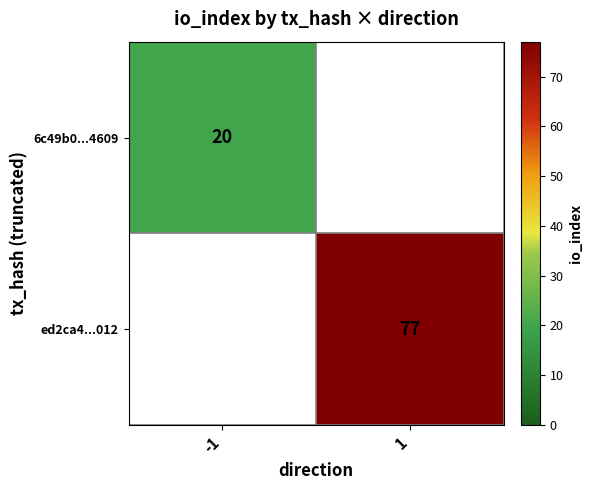

The value of 6c49b0...4609 at -1 is 11. True or false?

False